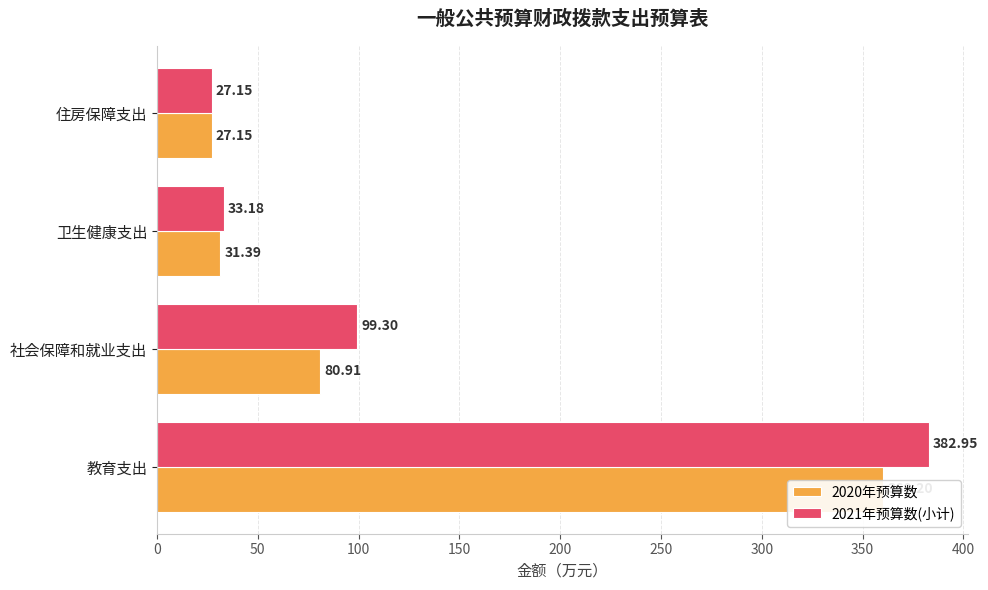

List the series in order of their peak value, highest first.

2021年预算数(小计), 2020年预算数